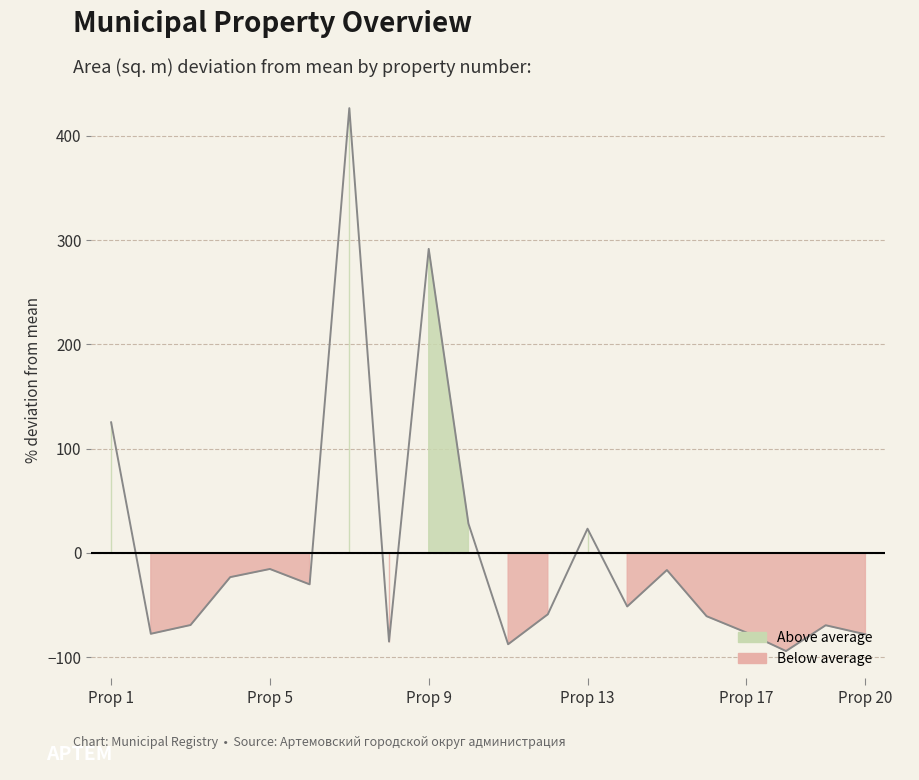

What is the maximum value shown in the chart?

426.6